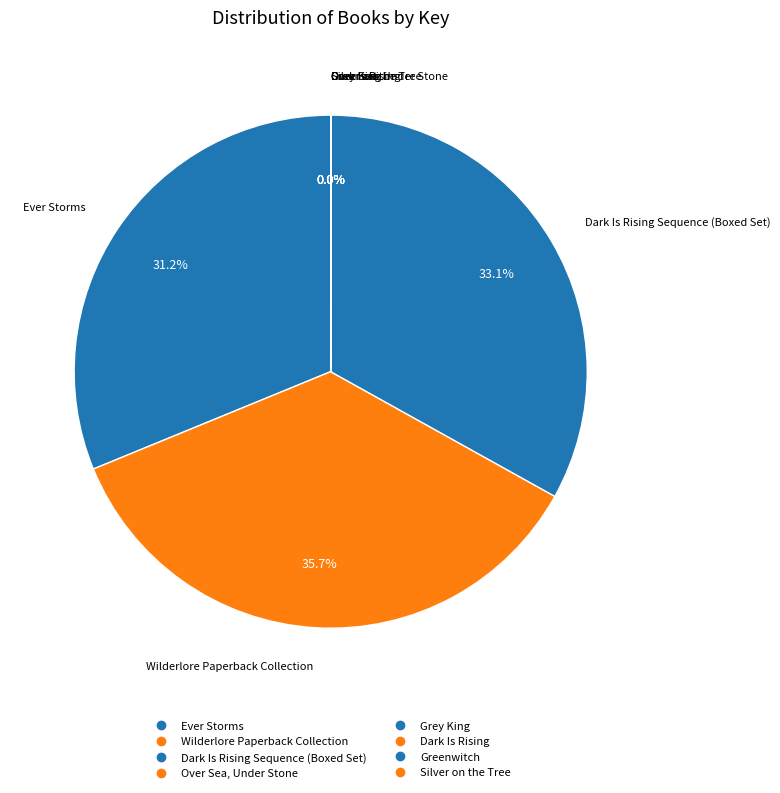

What is the smallest slice in the pie chart?

Over Sea, Under Stone